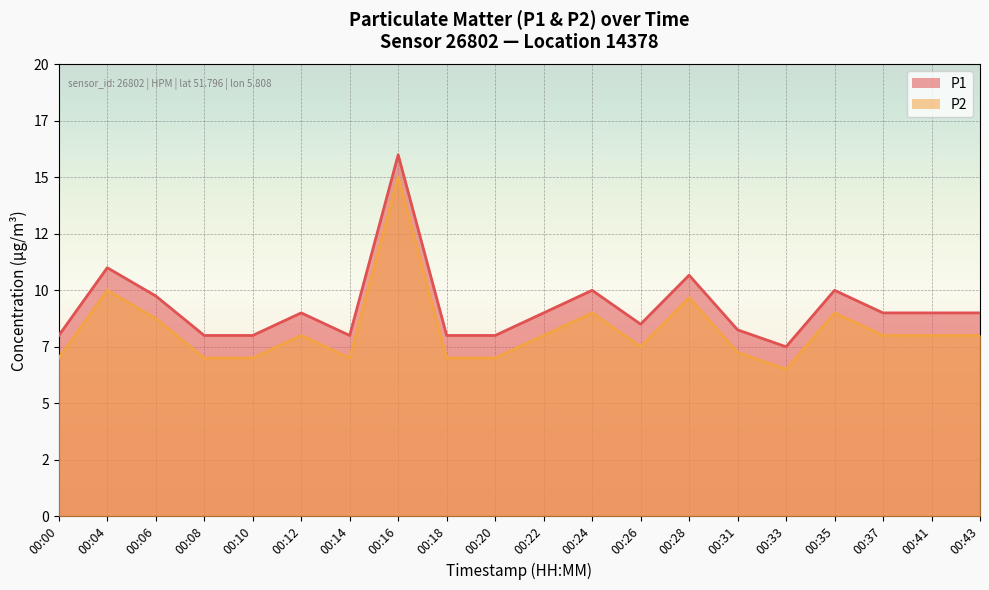

Which series has the largest range (max minus min)?

P1